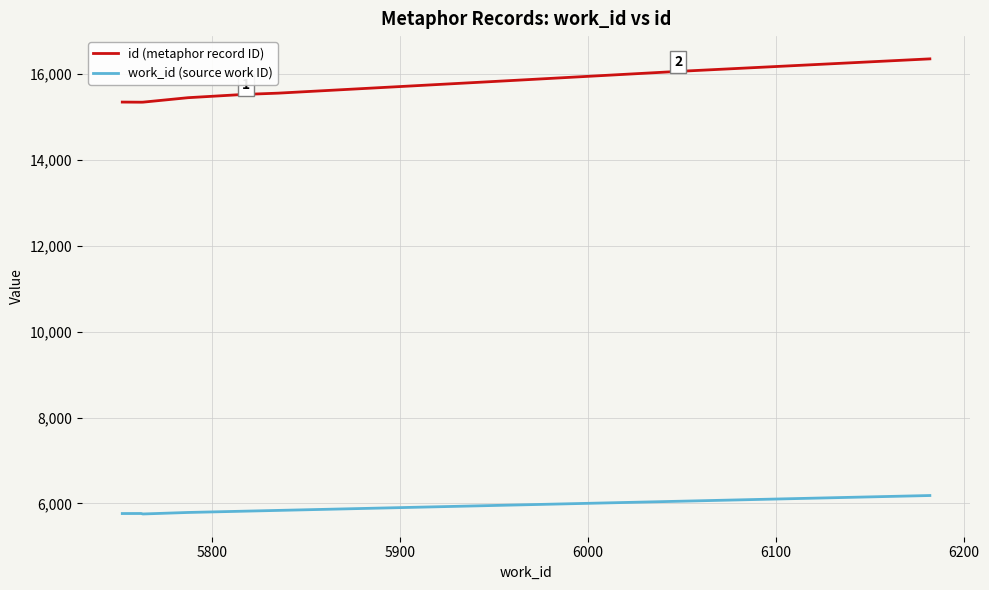

What are all the series names shown in the legend?

id (metaphor record ID), work_id (source work ID)